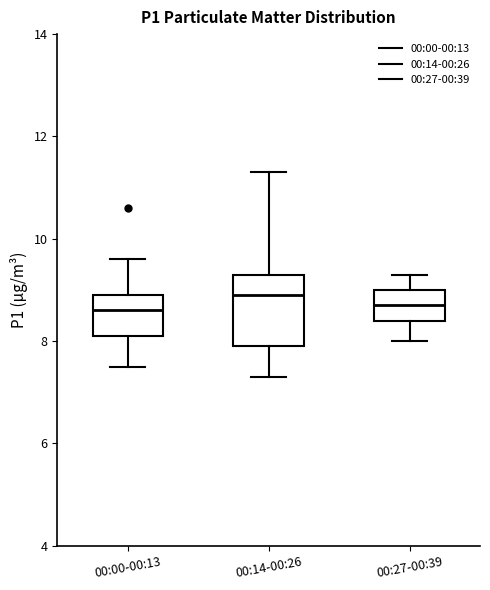

Comparing the boxes themselves (not the whiskers), which one is the tallest?

00:14-00:26